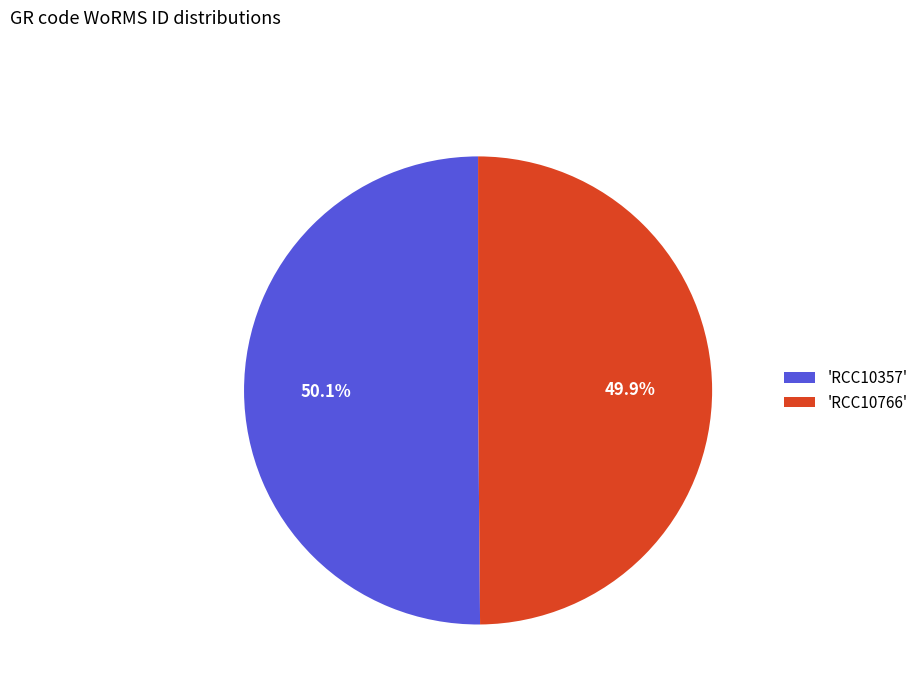

How many segments does this pie chart have?

2